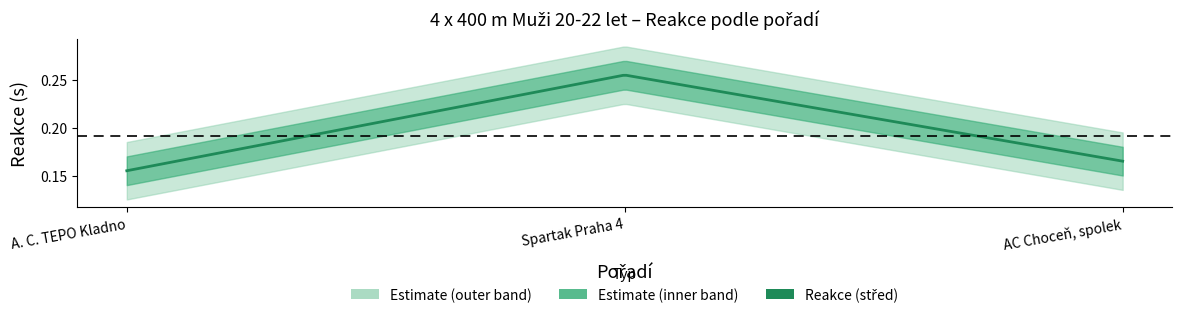

Reading left to right, extract all data points from this chart.

1=0.2	2=0.3	3=0.2